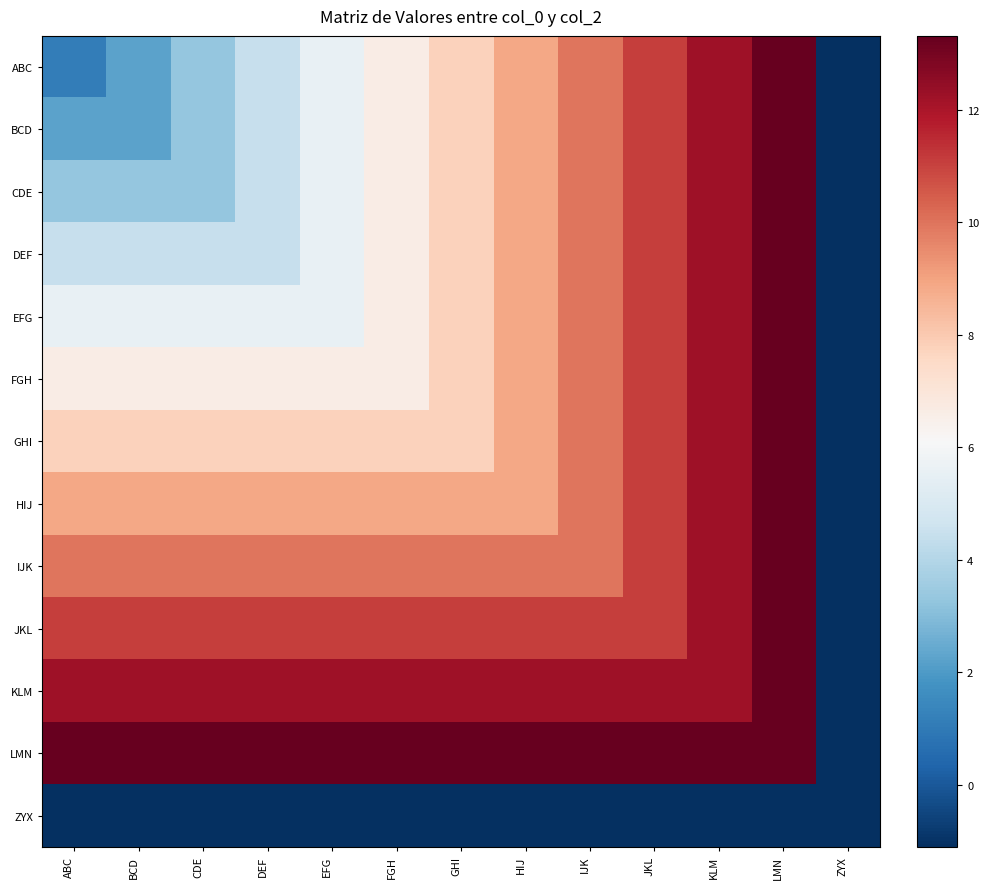

Rank the series by their maximum value, from lowest to highest.

ZYX, ABC, BCD, CDE, DEF, EFG, FGH, GHI, HIJ, IJK, JKL, KLM, LMN